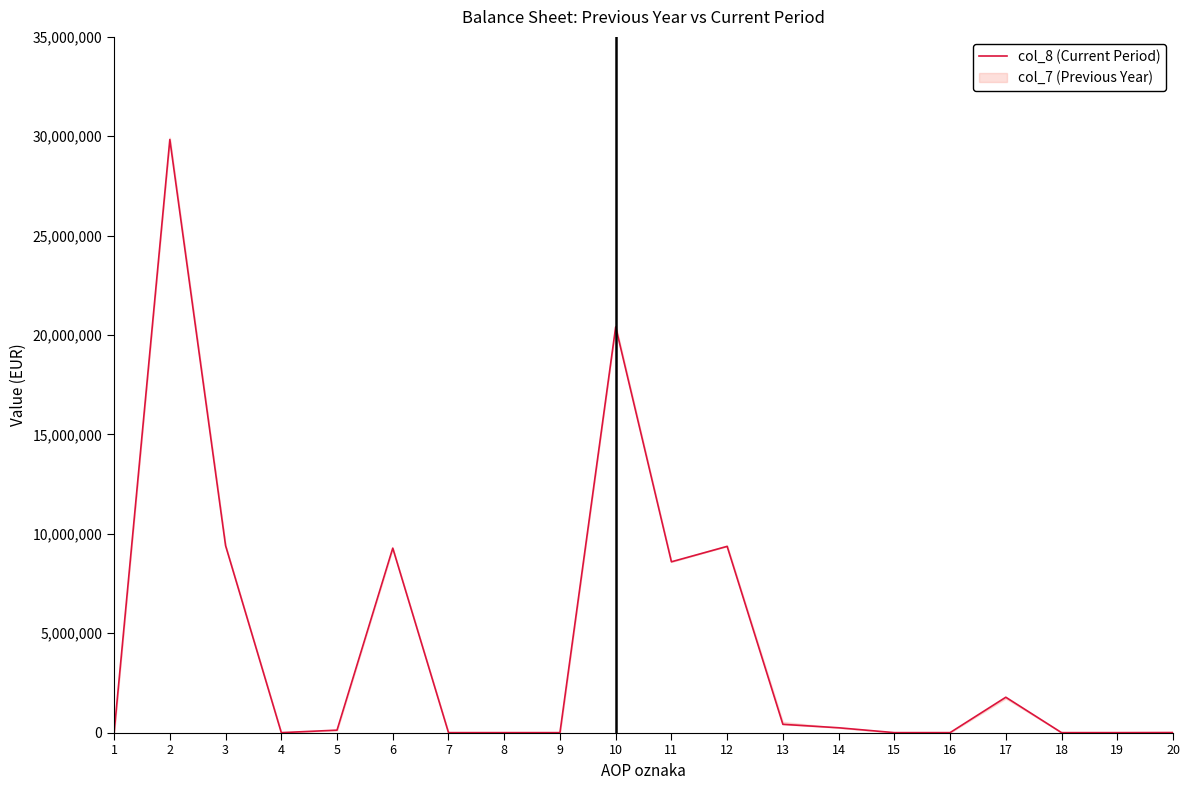

What is the average value?

4473685